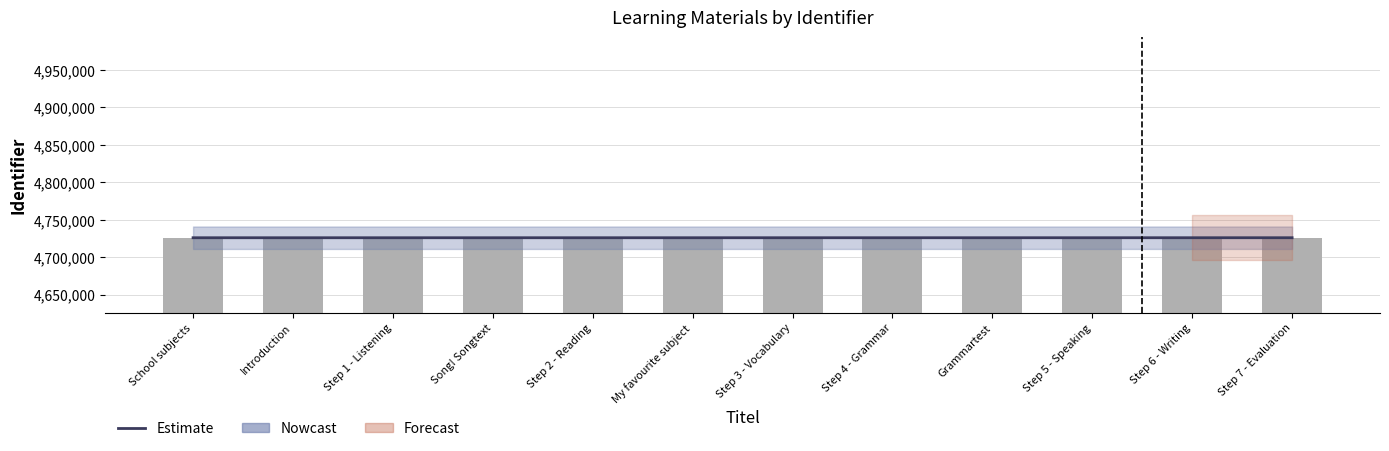

Count the number of categories in the chart.

12